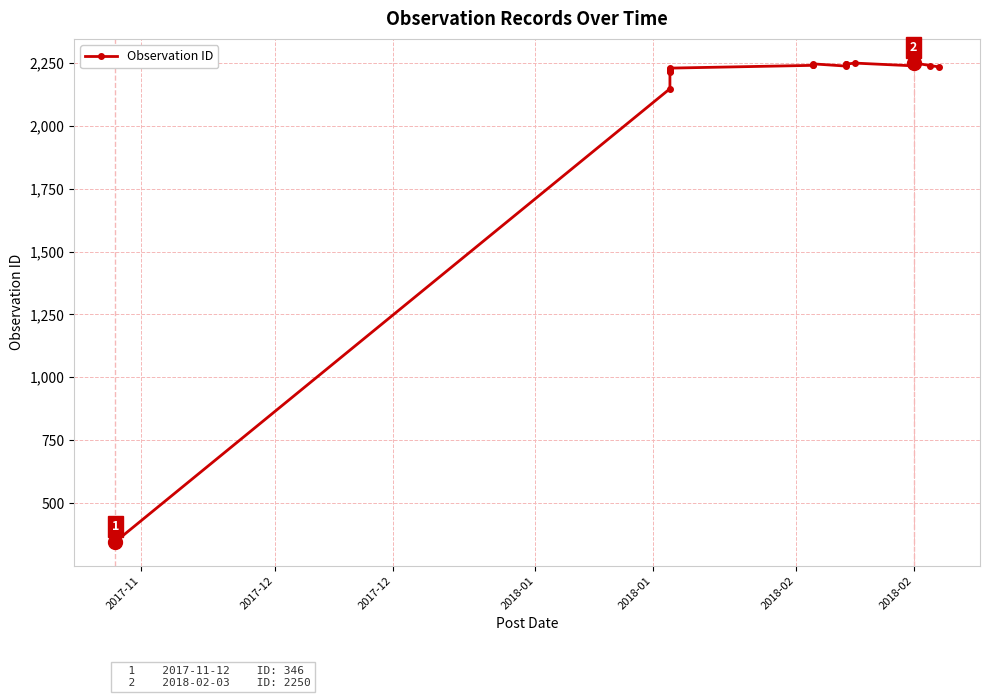

Is it true that the value at 2018-02 is 688?

False